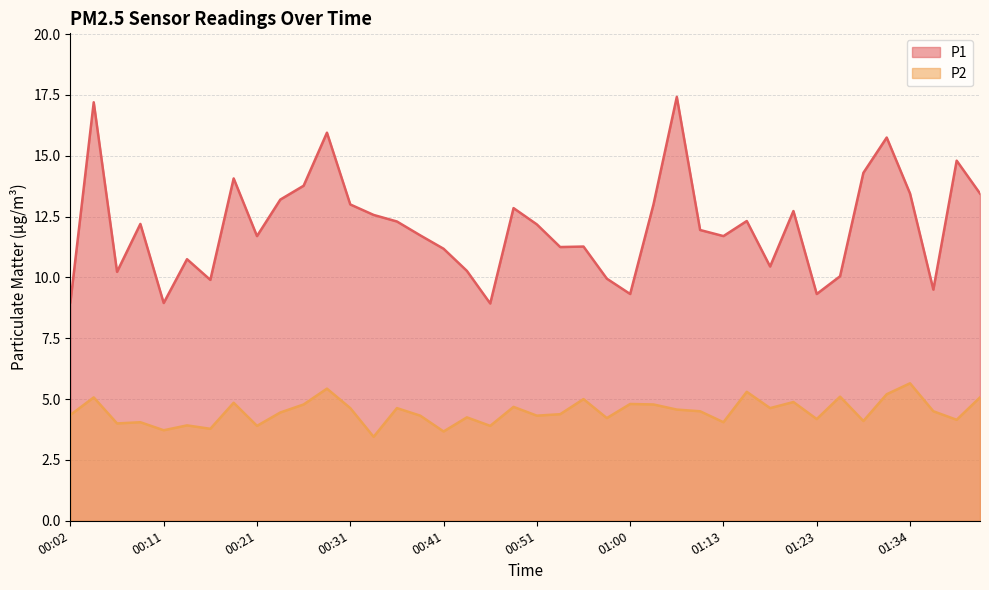

How many series are shown in this chart?

2